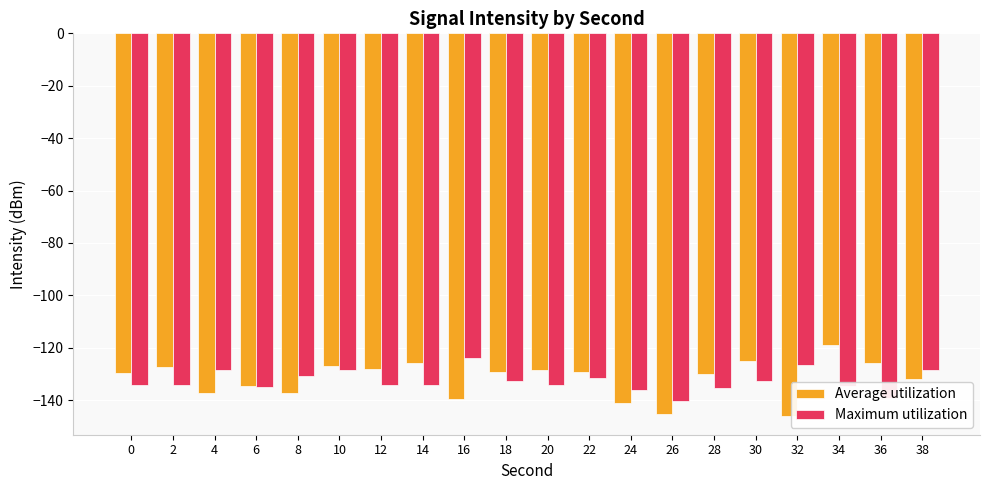

What are all the series names shown in the legend?

Average utilization, Maximum utilization